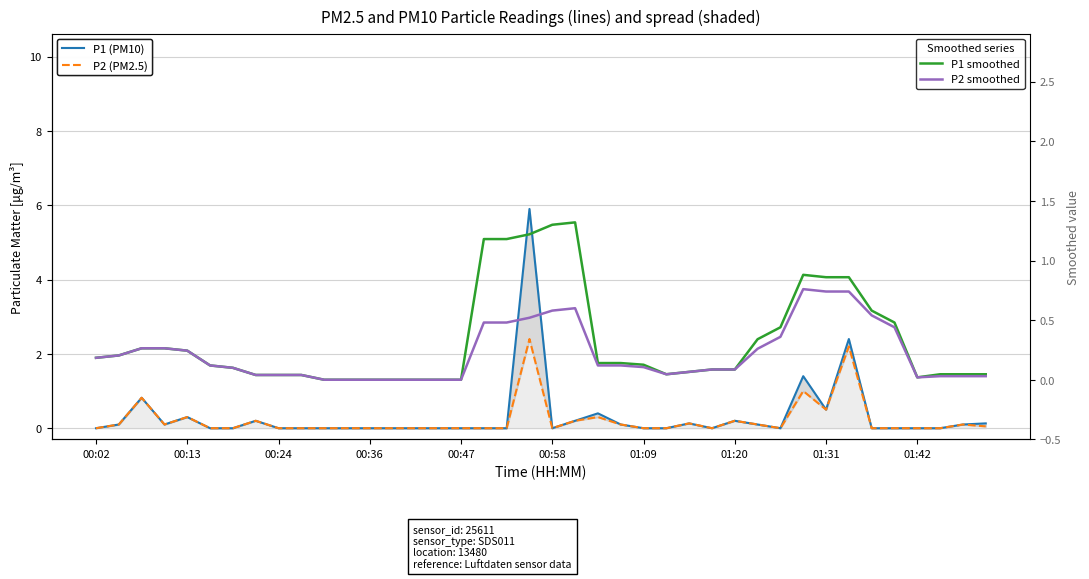

At which category does P1 smoothed reach its first local peak?

21